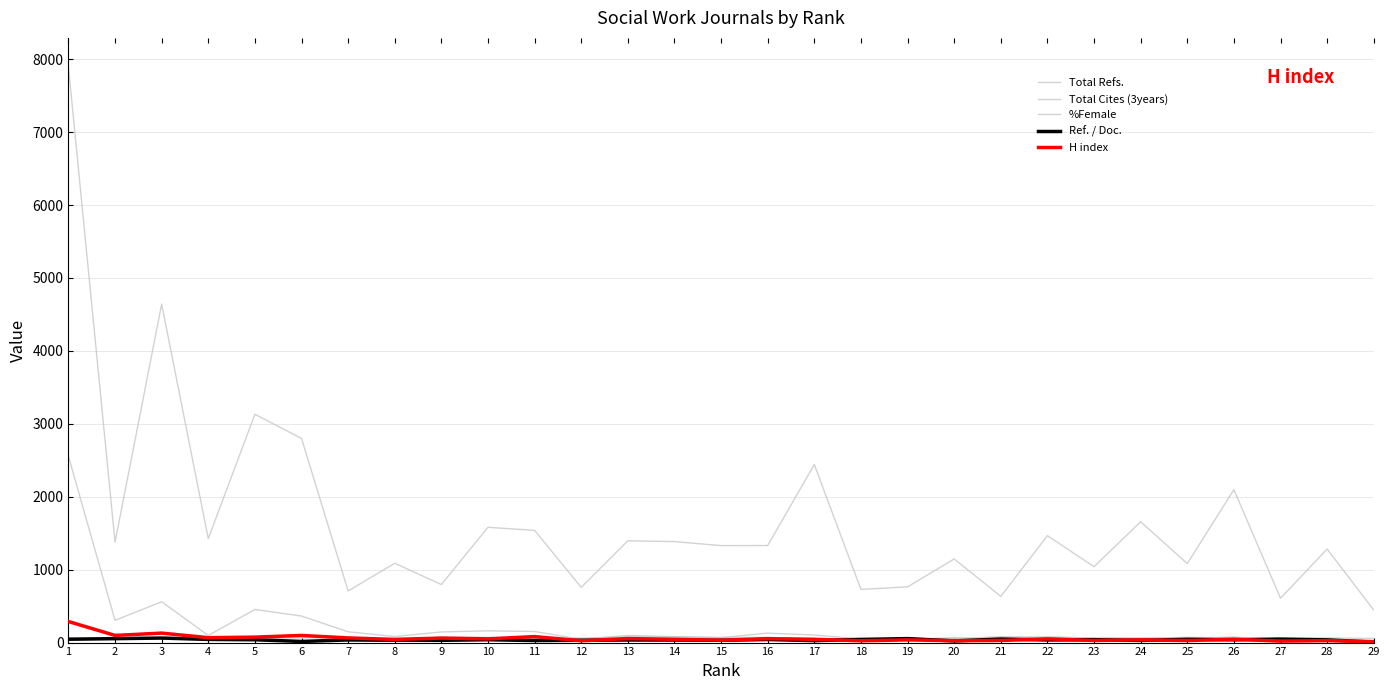

The value of Total Cites (3years) at 10 is 161.0. True or false?

True